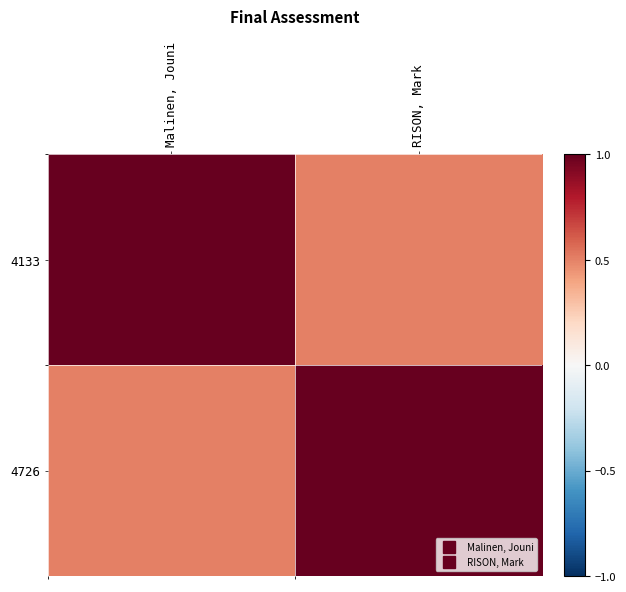

Reading left to right, list all the values displayed in this chart.

4133: Malinen, Jouni=1.0	RISON, Mark=0.5
4726: Malinen, Jouni=0.5	RISON, Mark=1.0